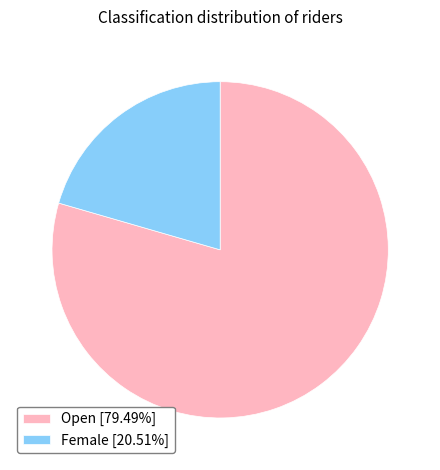

What is the ratio of the value at Female to the value at Open?

0.3